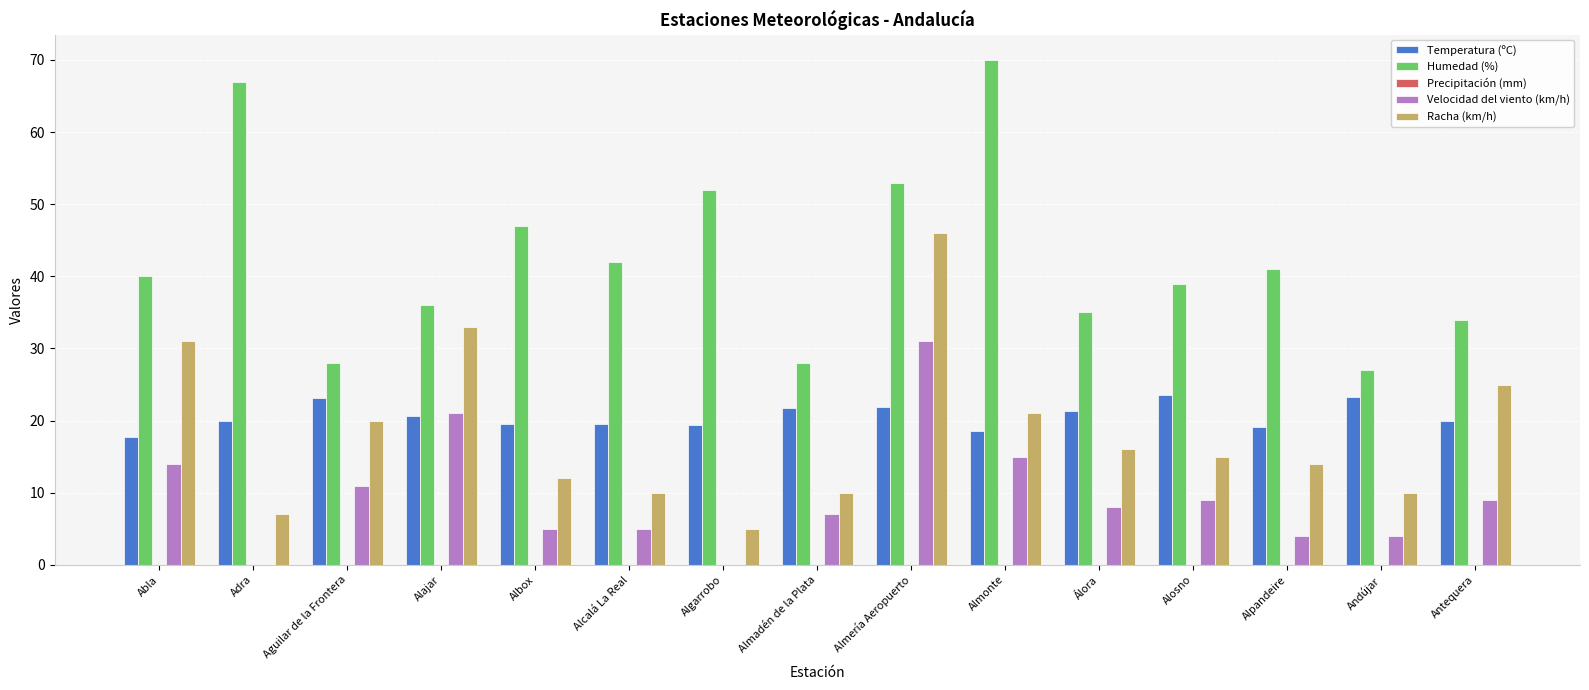

At which label does Velocidad del viento (km/h) reach its peak?

Almería Aeropuerto